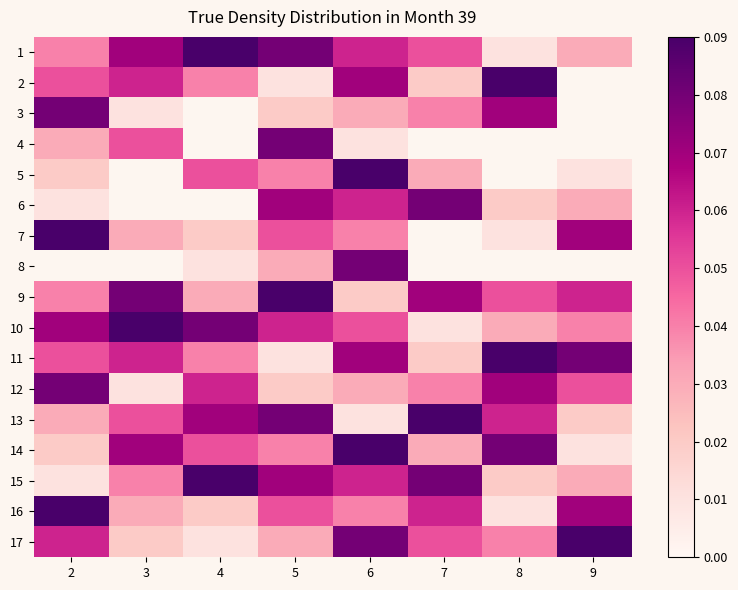

List the series in order of their peak value, lowest first.

3, 4, 6, 12, 1, 2, 5, 7, 8, 9, 10, 11, 13, 14, 15, 16, 17